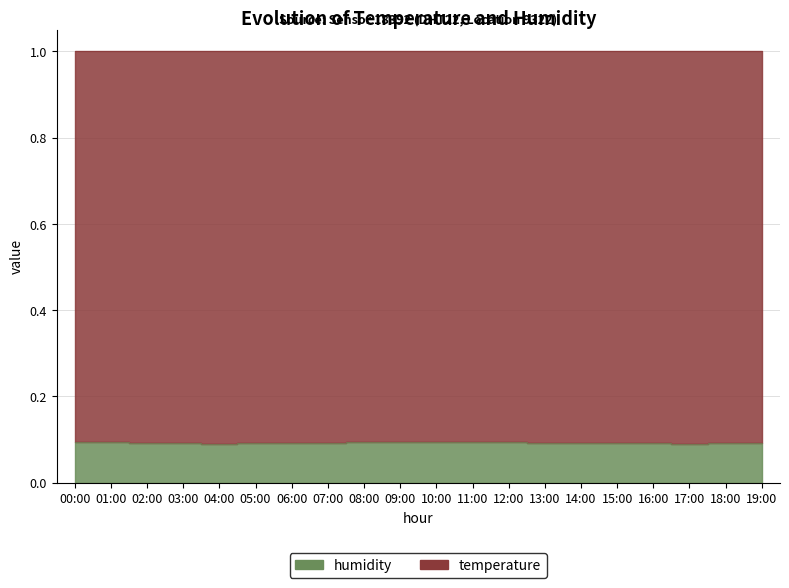

At which category does the chart reach its peak across all series?

10:00